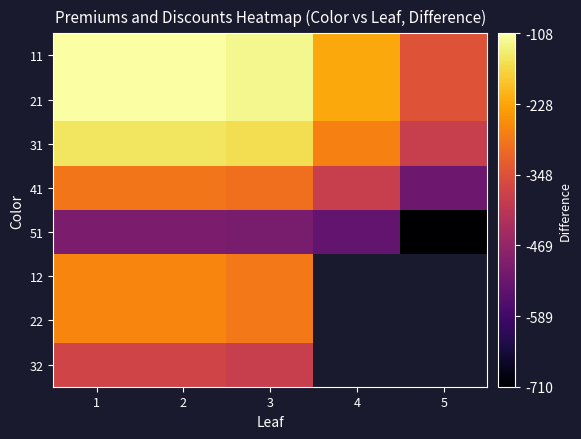

The value of 51 at 4 is -938.6. True or false?

False